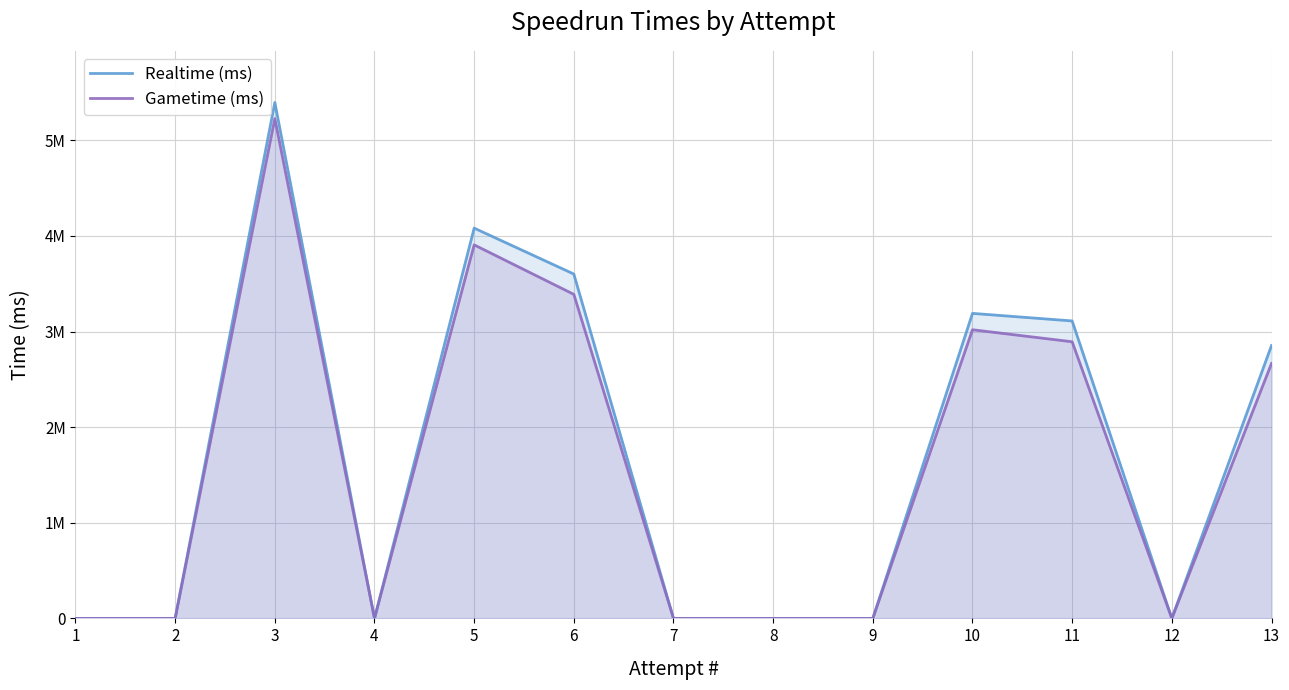

Rank the series by their maximum value, from lowest to highest.

Gametime (ms), Realtime (ms)